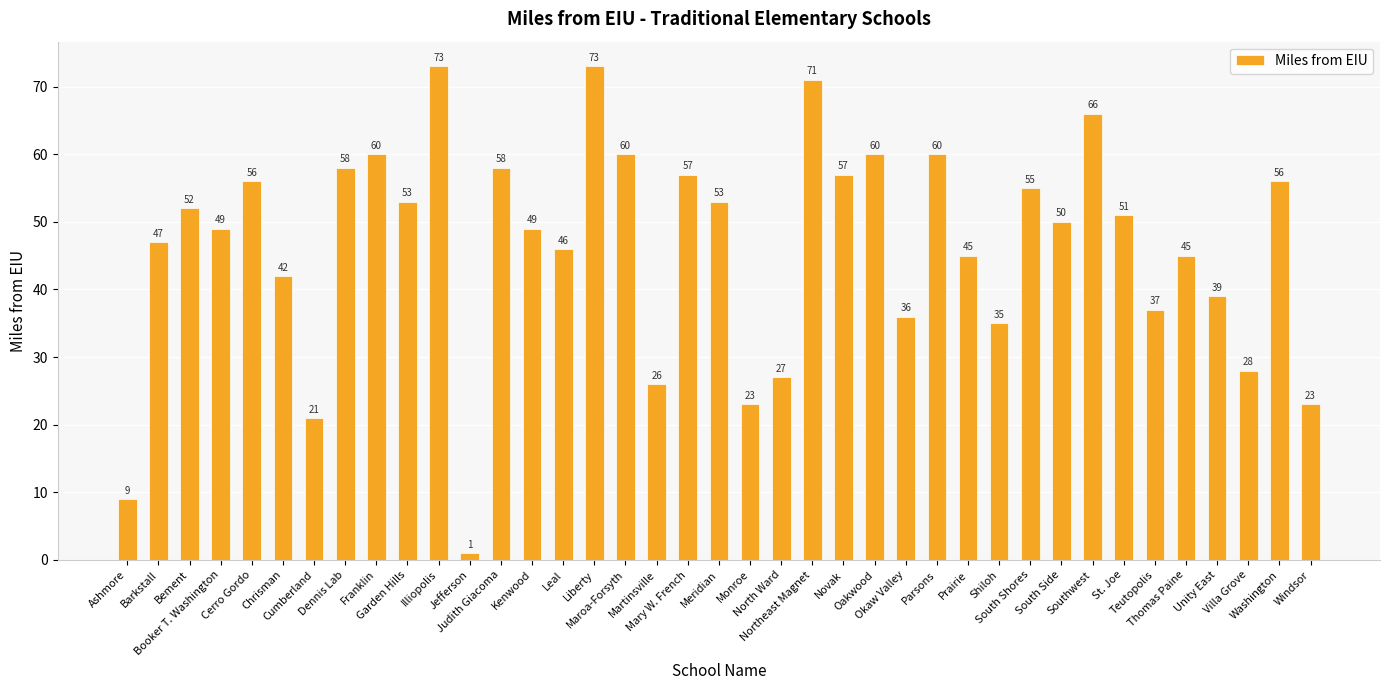

How many values are below 50?

19